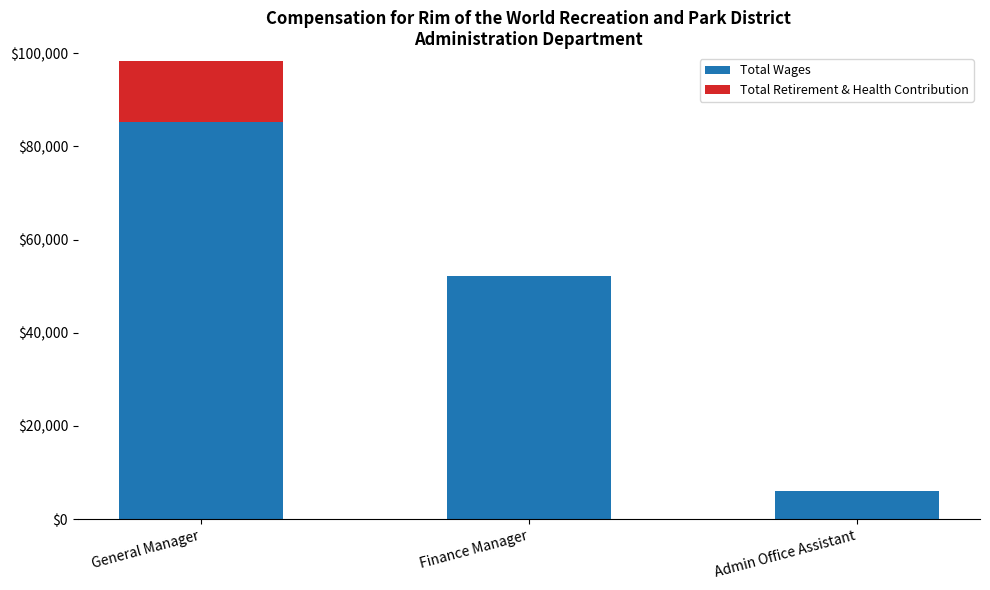

The value of Total Wages at Admin Office Assistant is 6074. True or false?

True